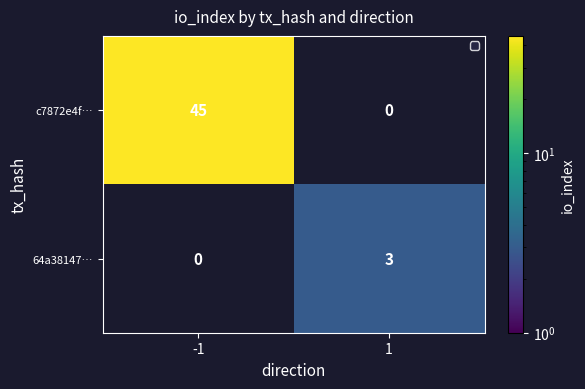

How many distinct data groups are displayed?

2